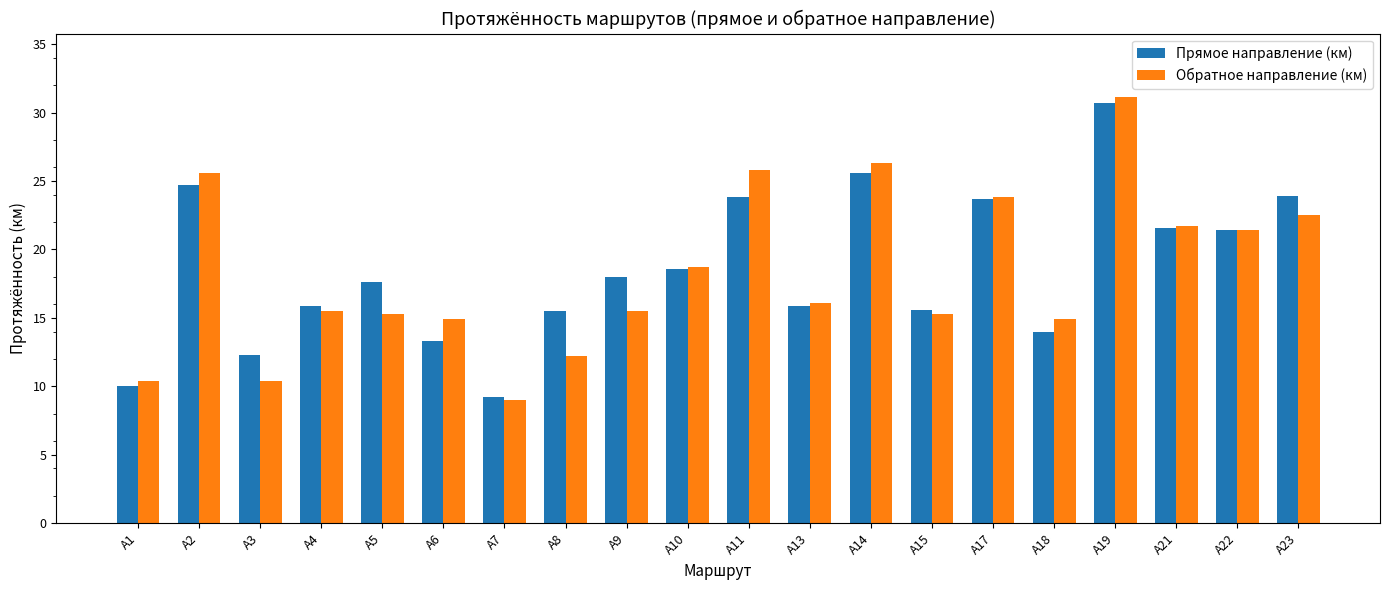

What is the spread (max minus min) of values at А19?

0.4